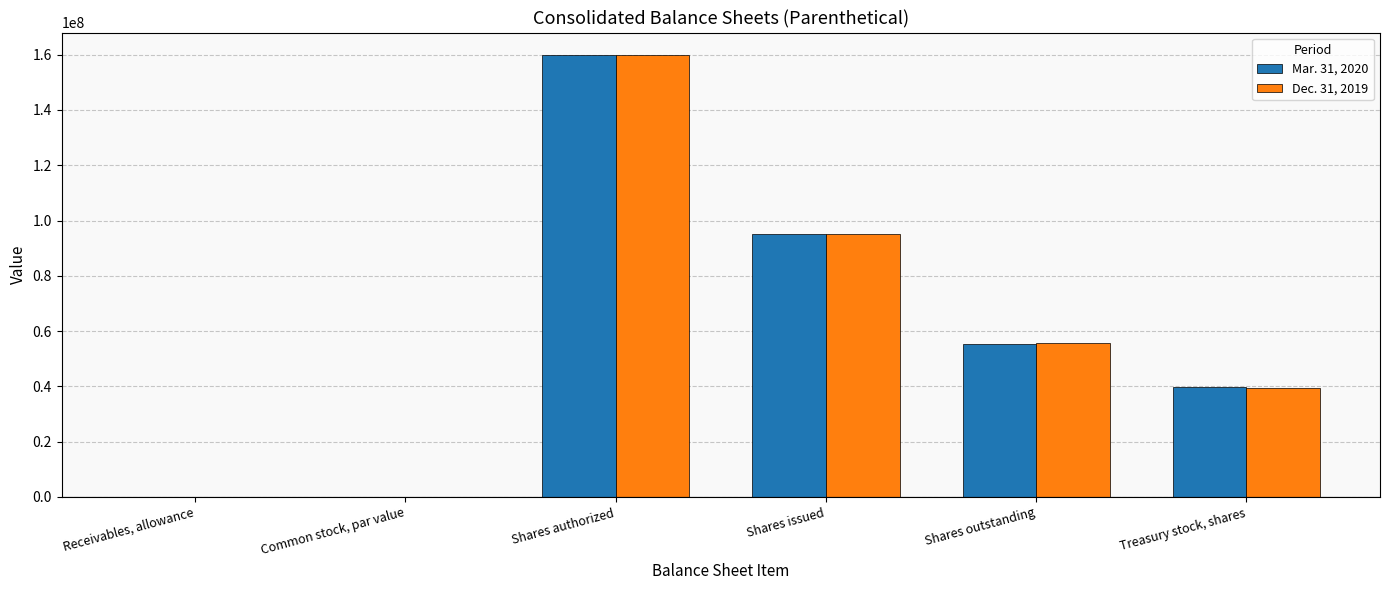

What value does the Dec. 31, 2019 series have at Treasury stock, shares?

39363010.0